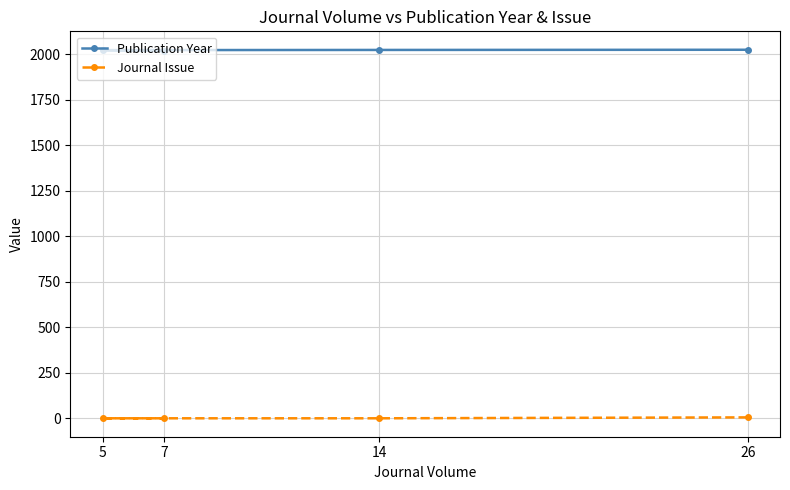

True or false: Journal Issue and Publication Year intersect in this chart.

False